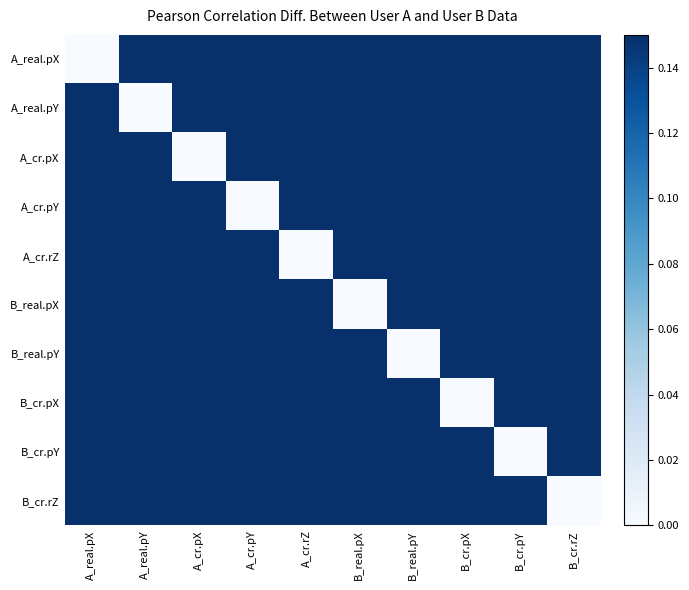

Rank the series by their maximum value, from lowest to highest.

A_cr.pX, A_real.pY, A_cr.pY, A_real.pX, A_cr.rZ, B_real.pX, B_real.pY, B_cr.pX, B_cr.pY, B_cr.rZ